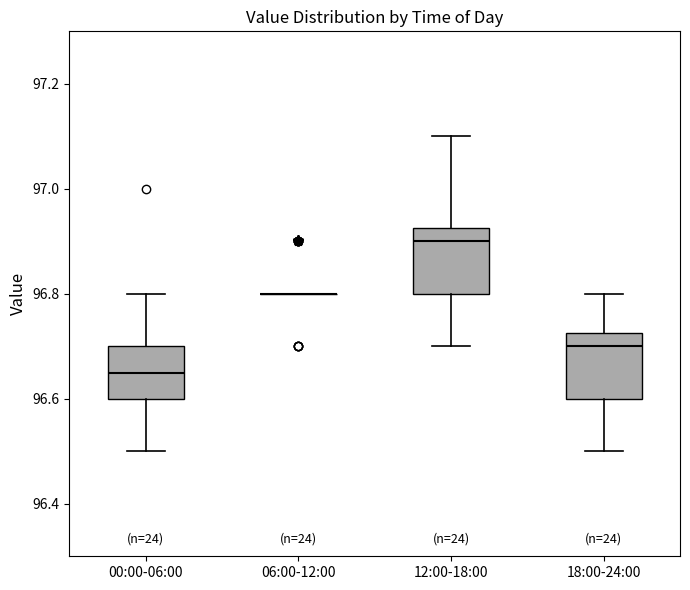

Reading left to right, read every box against the y-axis: the position of its median line, the range the box covers, and the ends of its whiskers. The values are not printed on the chart, so give them approximately, as read against the axis.

00:00-06:00: median 96.66, box 96.60 to 96.70, whiskers 96.50 to 96.80
06:00-12:00: box collapsed to a line at 96.80, whiskers 96.80 to 96.80
12:00-18:00: median 96.90, box 96.80 to 96.92, whiskers 96.70 to 97.10
18:00-24:00: median 96.70, box 96.60 to 96.72, whiskers 96.50 to 96.80